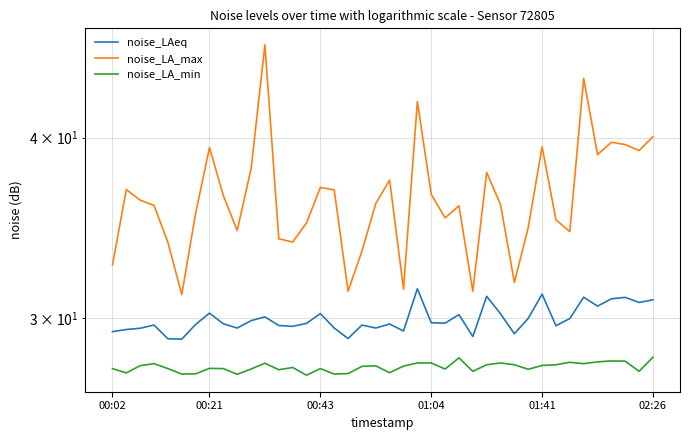

What is the sum of the noise_LA_min values at 12 and 27?

55.5